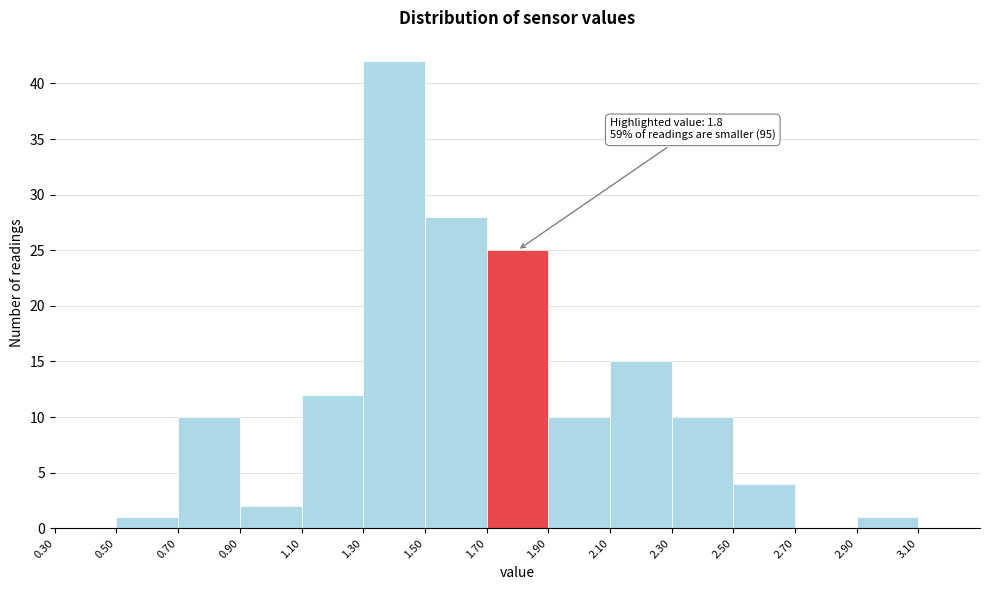

Which range on the x-axis has the tallest bar?

1.3 to 1.5